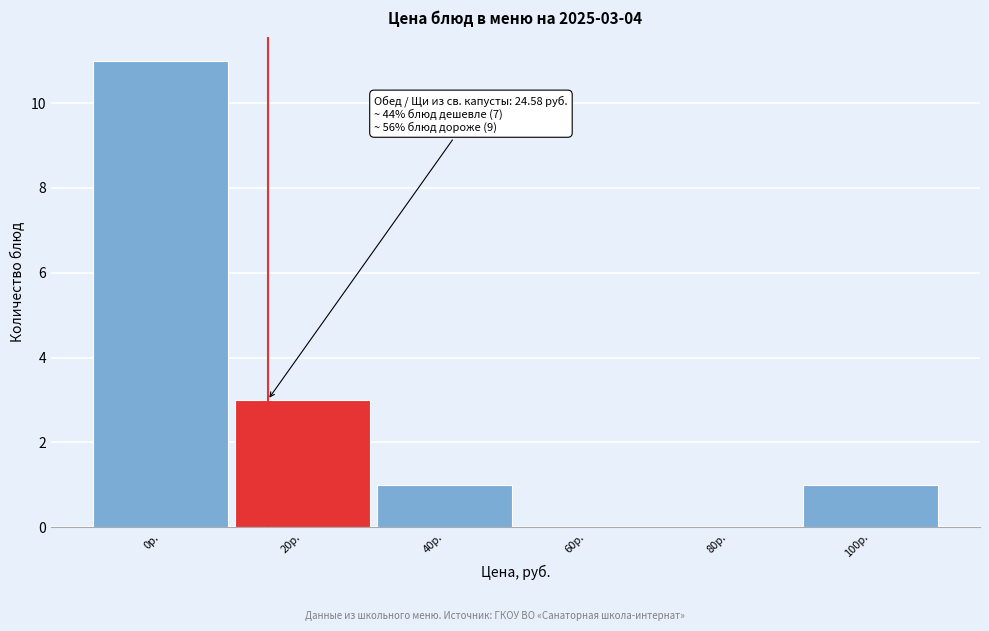

Reading left to right, list all the values displayed in this chart.

0р.=11	20р.=3	40р.=1	60р.=0	80р.=0	100р.=1